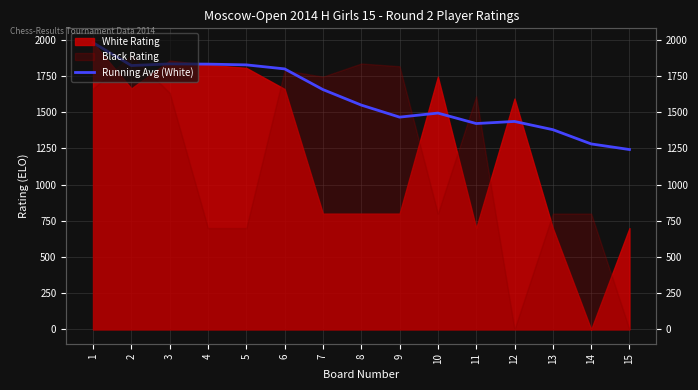

The chart shows a value of 1436.7 at 12. True or false?

True